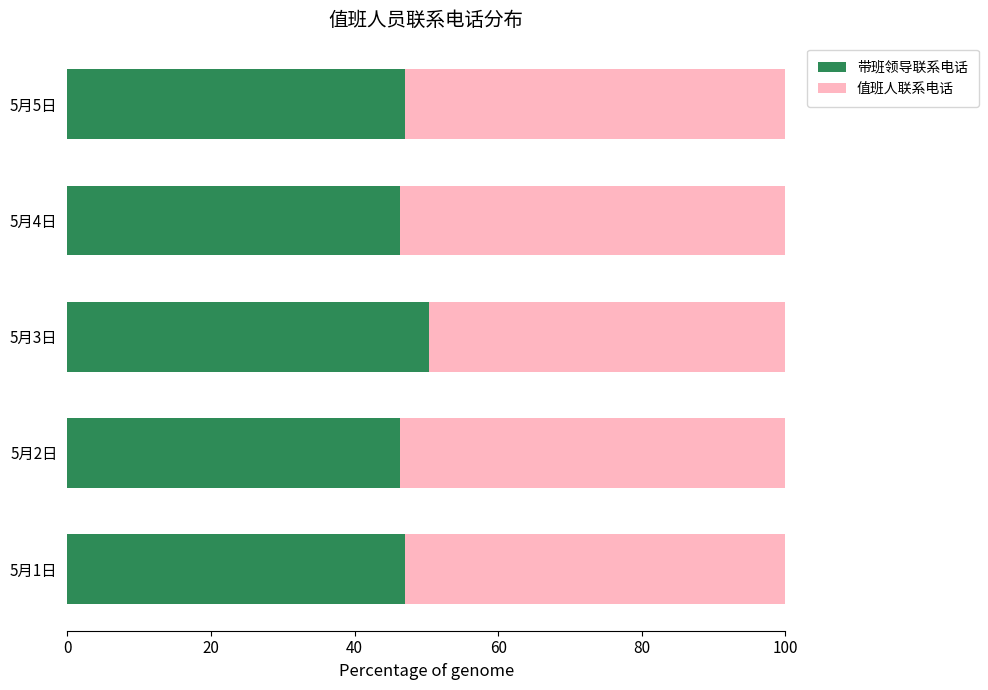

What is the total value across all series at 5月3日?

100.0